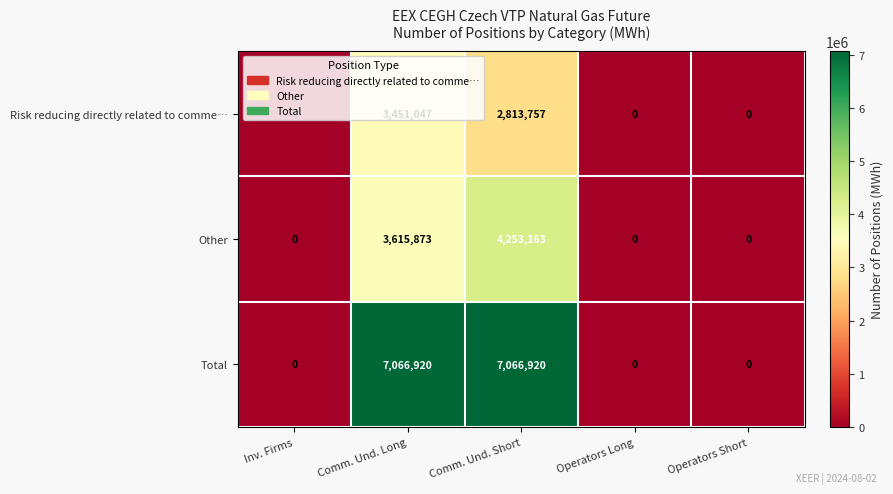

Which series changed the most between Comm. Und. Short and Operators Short?

Total